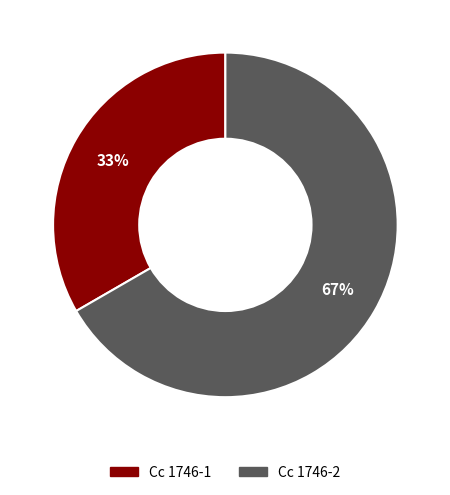

Between Cc 1746-1 and Cc 1746-2, which is larger?

Cc 1746-2